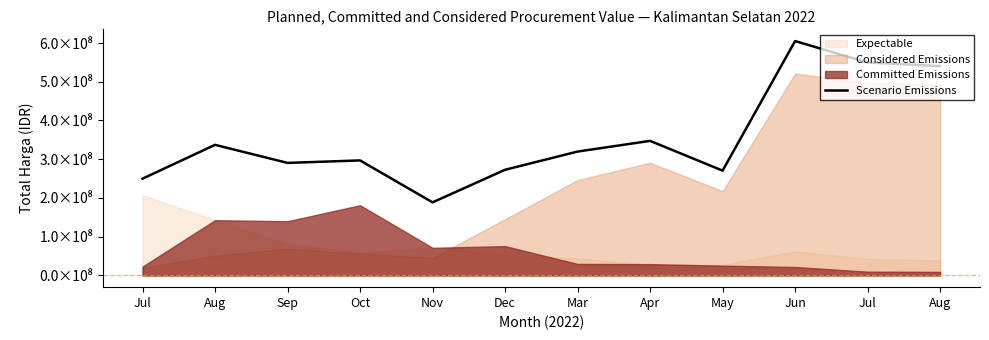

What is the label of the 5th point from the right?

Apr